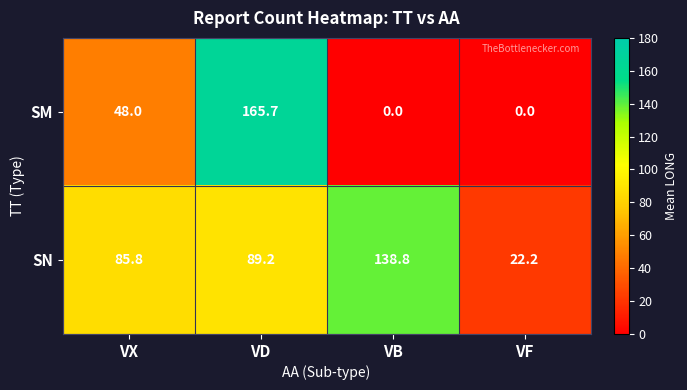

What is the difference between the highest and lowest values at VF?

22.2